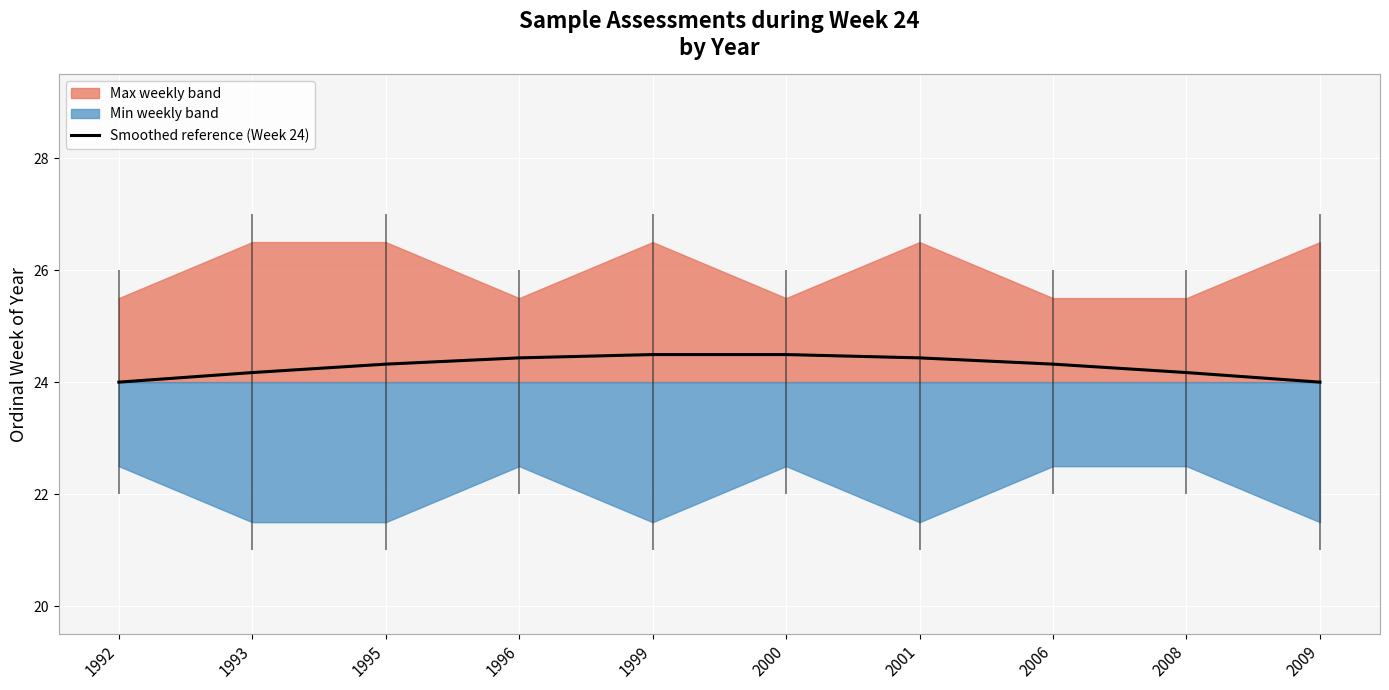

Count the number of categories in the chart.

10